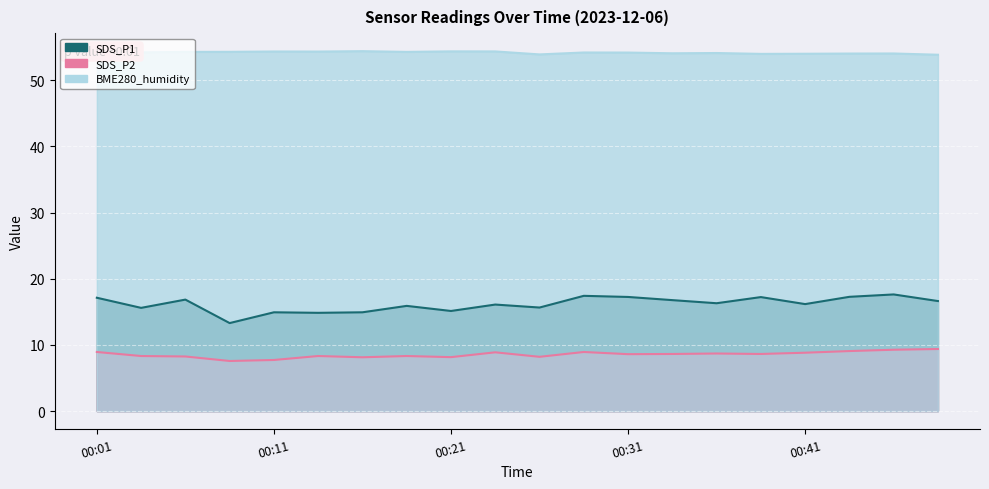

Reading right to left, transcribe all the data shown in this chart.

SDS_P1: 16.6	17.6	17.3	16.2	17.2	16.3	16.8	17.2	17.4	15.7	16.1	15.1	15.9	14.9	14.8	14.9	13.3	16.9	15.6	17.1
SDS_P2: 9.4	9.3	9.1	8.8	8.6	8.7	8.6	8.6	8.9	8.2	8.9	8.2	8.3	8.1	8.3	7.7	7.6	8.2	8.3	8.9
BME280_humidity: 53.9	54.1	54.0	54.0	54.0	54.1	54.1	54.2	54.2	53.9	54.4	54.4	54.3	54.4	54.4	54.4	54.3	54.3	54.2	54.4